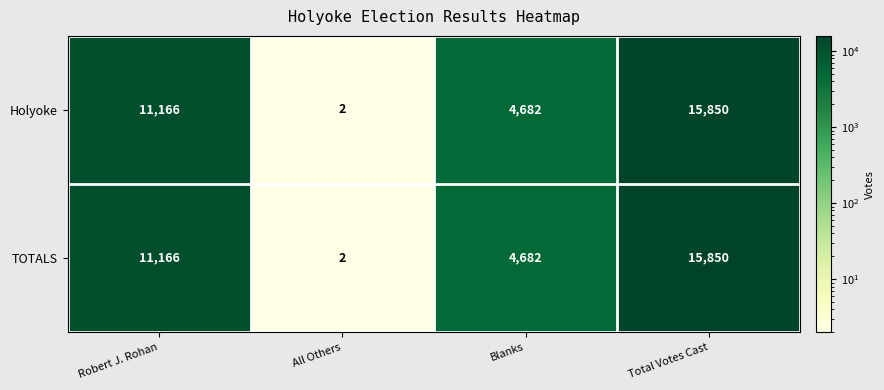

Reading left to right, extract all data points from this chart.

Holyoke: Robert J. Rohan=11166	All Others=2	Blanks=4682	Total Votes Cast=15850
TOTALS: Robert J. Rohan=11166	All Others=2	Blanks=4682	Total Votes Cast=15850